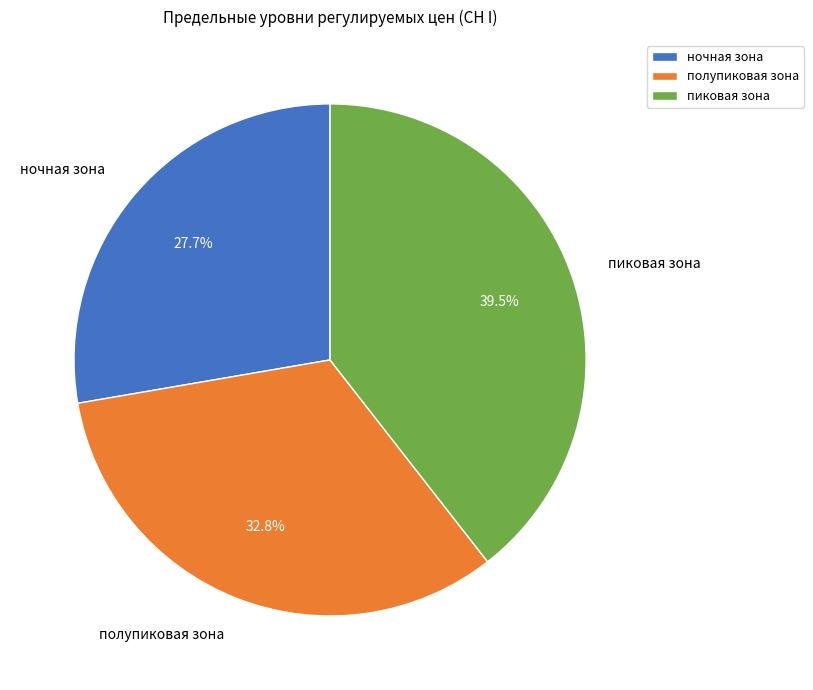

What is the smallest slice in the pie chart?

ночная зона